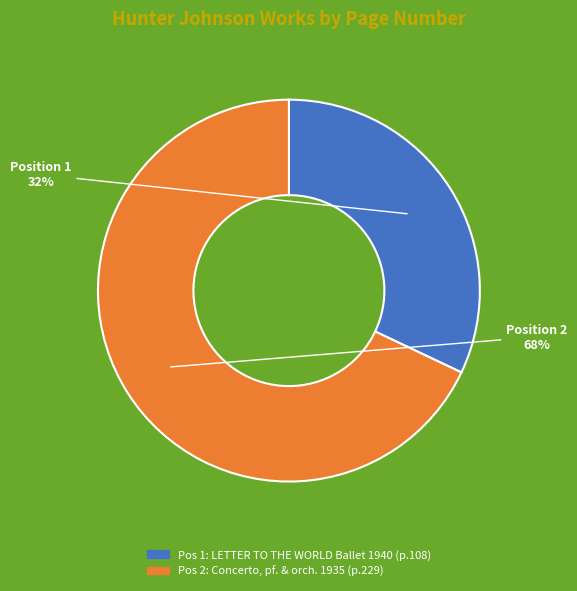

Is there a majority slice in this chart?

Yes